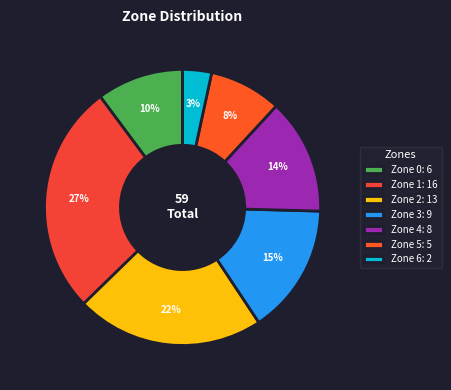

To the nearest percent, what is the combined percentage of Zone 4 and Zone 1?

41%